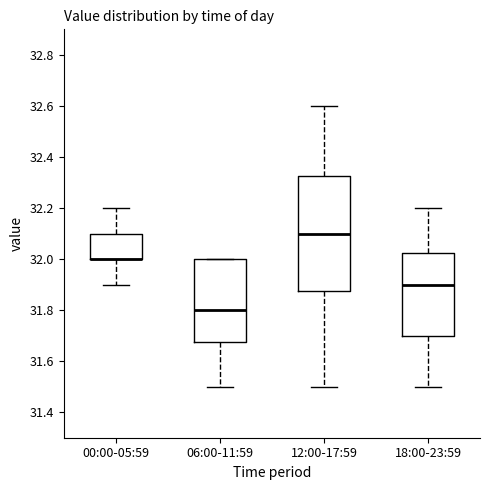

Which box is the tallest, from its lower edge to its upper edge?

12:00-17:59